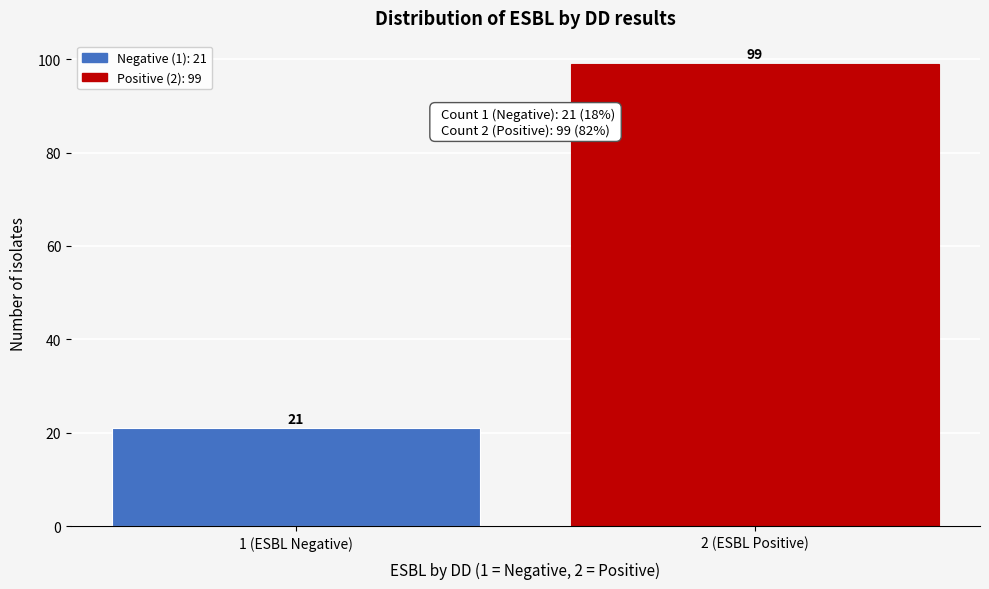

Reading right to left, extract all data points from this chart.

2 (ESBL Positive)=99	1 (ESBL Negative)=21